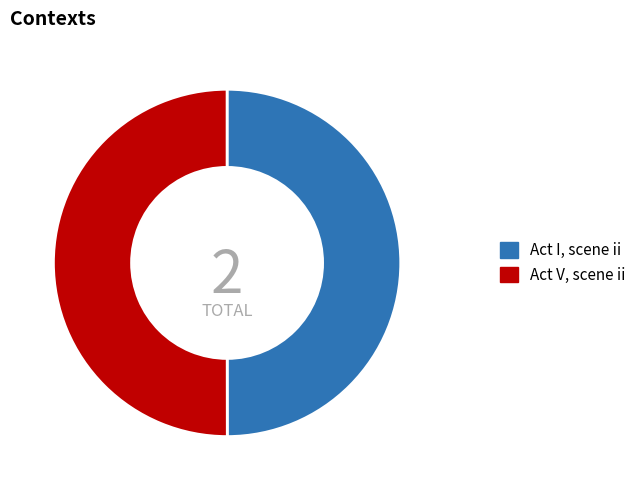

Do Act I, scene ii and Act V, scene ii together represent more than half of the pie?

Yes